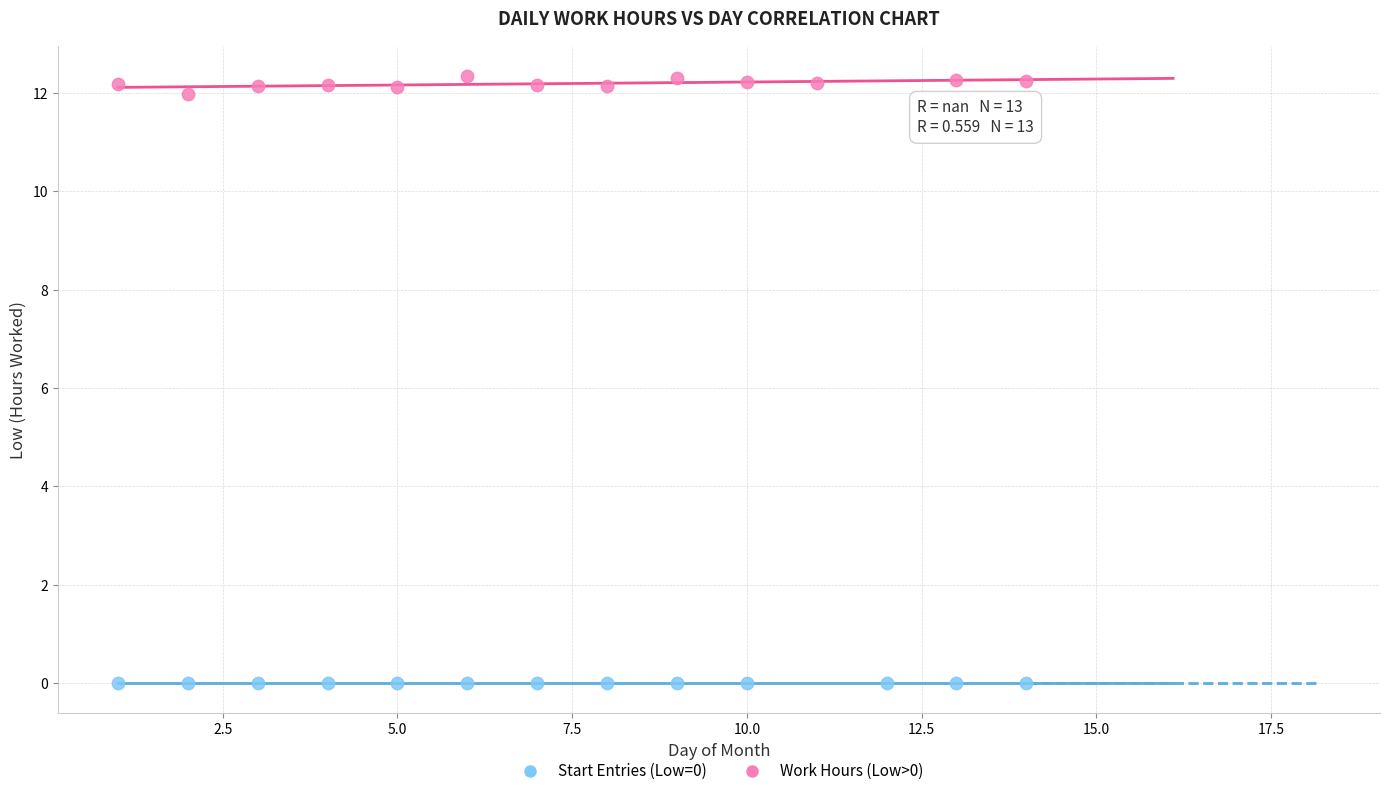

Which series reaches the maximum Y coordinate?

Work Hours (Low>0)